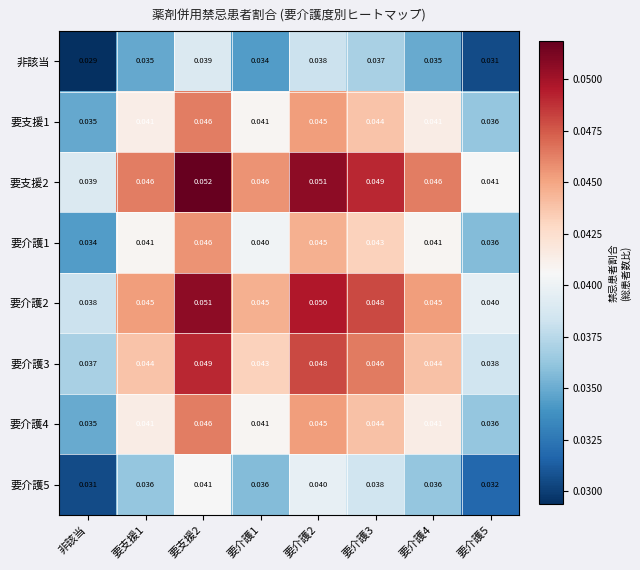

Is the value of 要支援2 at 要支援2 greater than the value of 要介護4 at 要介護5?

Yes